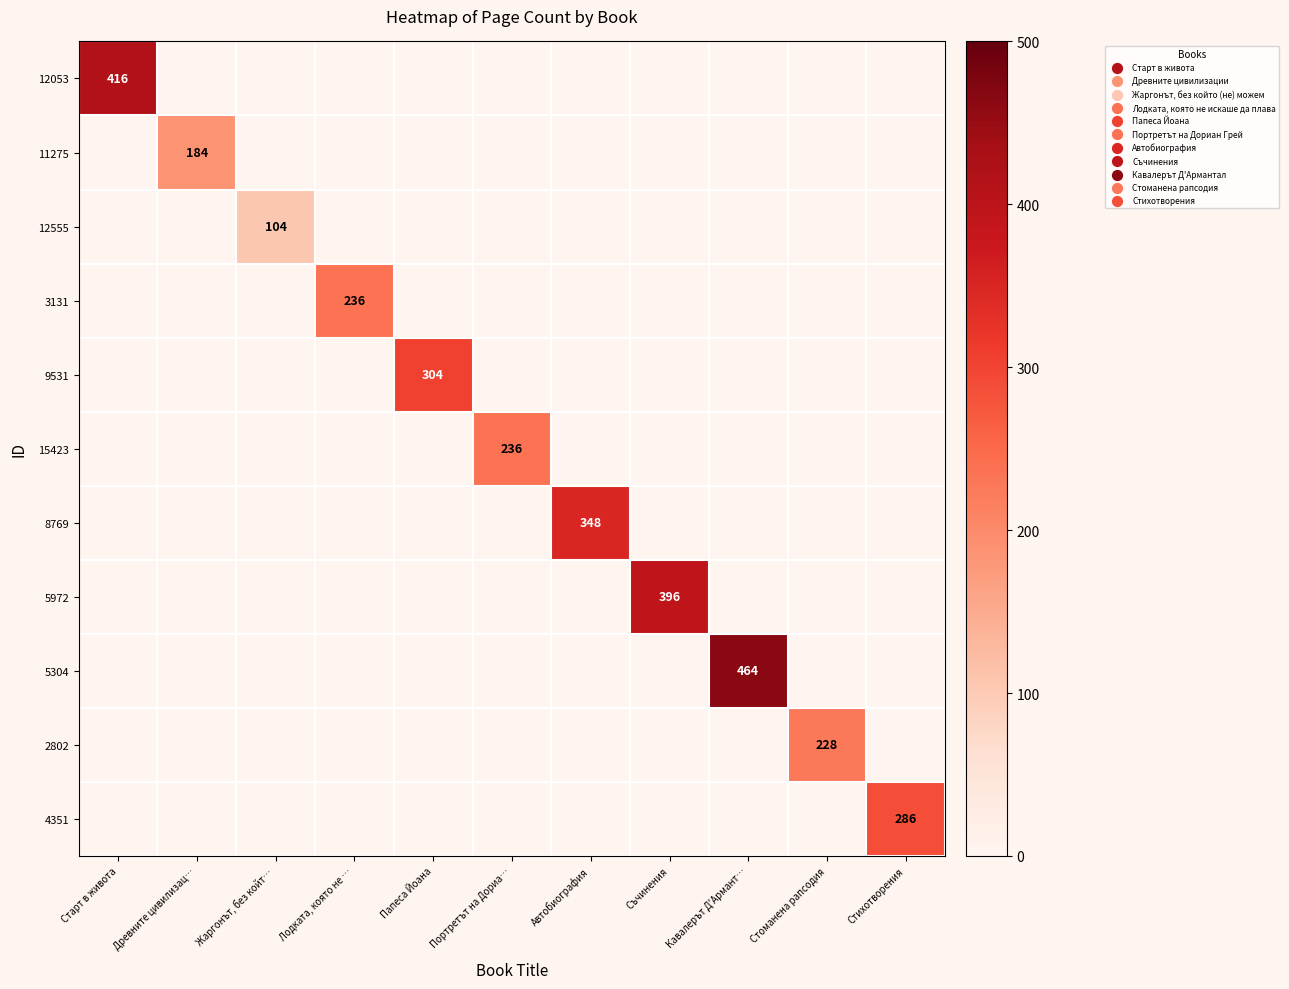

At which category is the sum across all series the highest?

Кавалерът Д'Армант…